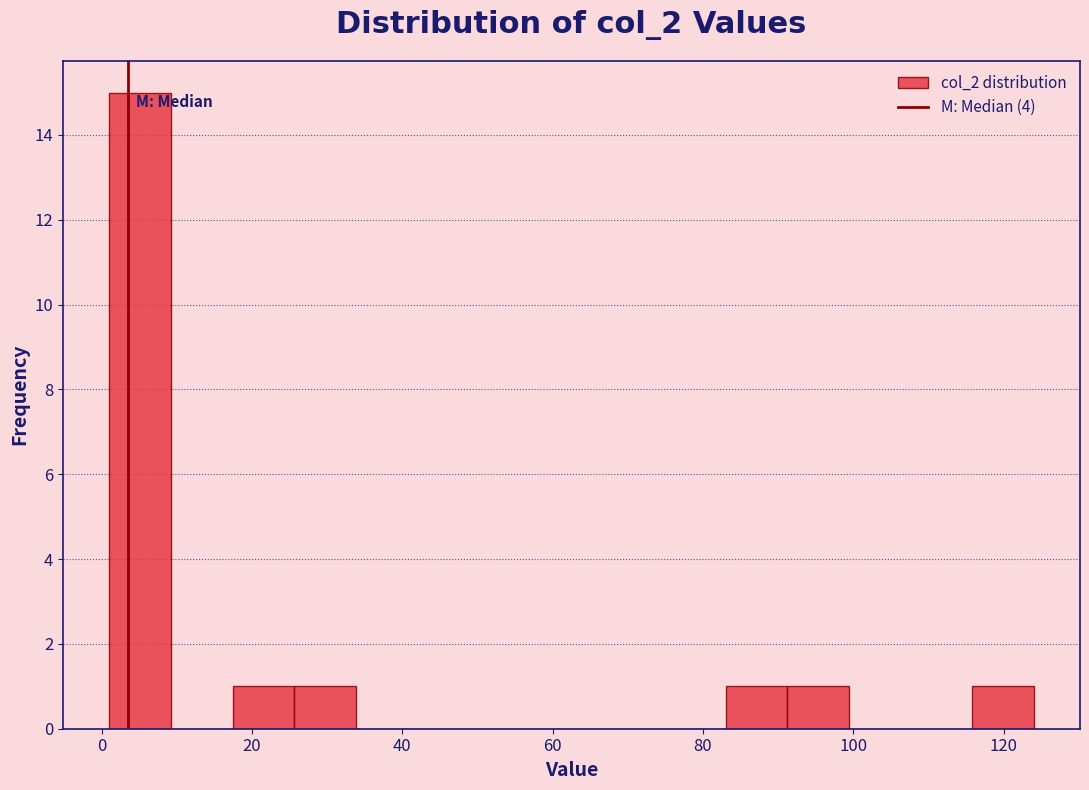

Reading left to right, transcribe this chart: for each bar, give the range it covers on the x-axis and its height. Neither the bar edges nor the heights are printed on the chart, so give them approximately, as read against the axes.

1.0 to 9.2: 15
9.2 to 17.4: 0
17.4 to 25.6: 1
25.6 to 33.8: 1
33.8 to 42.0: 0
42.0 to 50.2: 0
50.2 to 58.4: 0
58.4 to 66.6: 0
66.6 to 74.8: 0
74.8 to 83.0: 0
83.0 to 91.2: 1
91.2 to 99.4: 1
99.4 to 107.6: 0
107.6 to 115.8: 0
115.8 to 124.0: 1